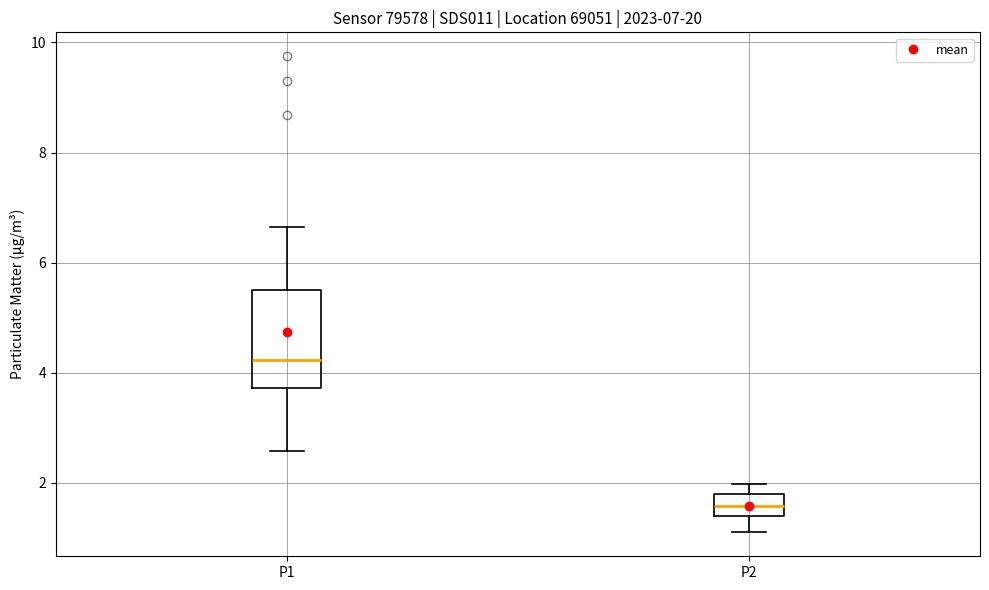

Comparing the boxes themselves (not the whiskers), which one is the tallest?

P1